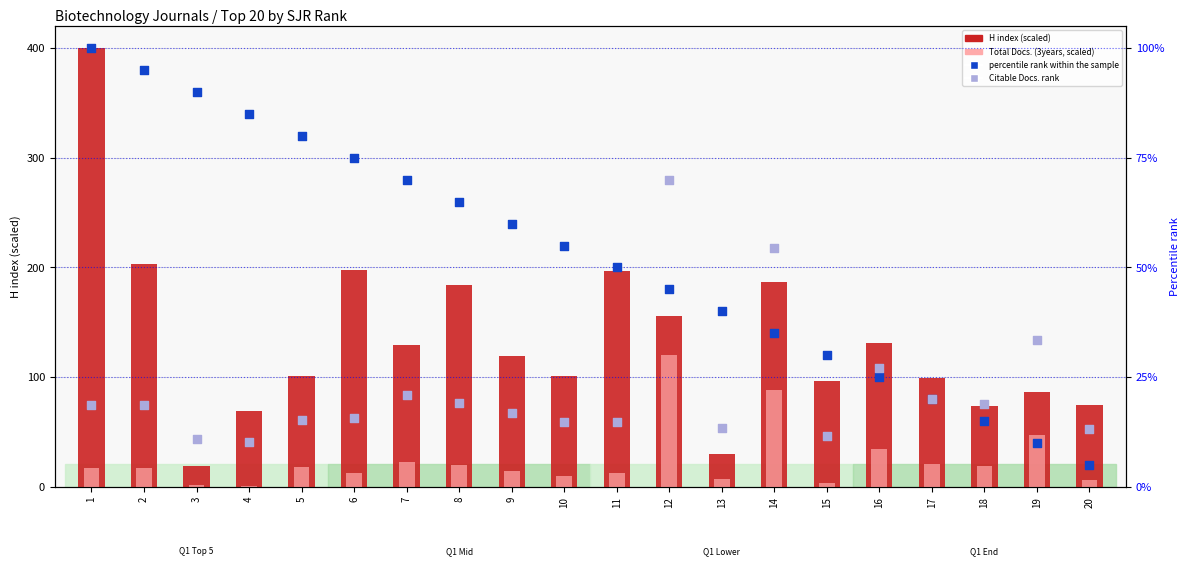

Which series contains the lowest Y value?

Total Docs. (3years)